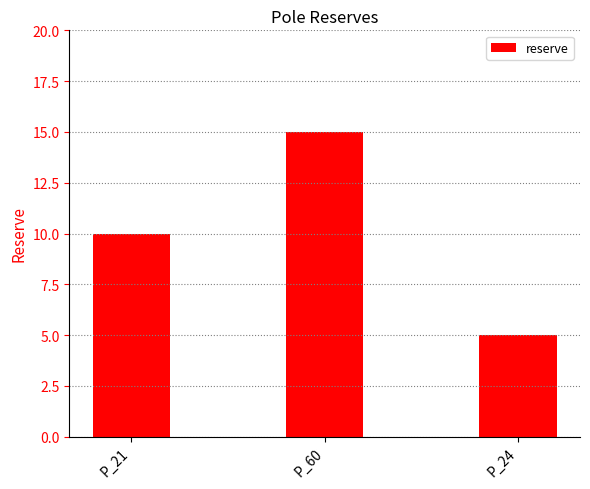

What is the difference between the maximum and minimum values?

10